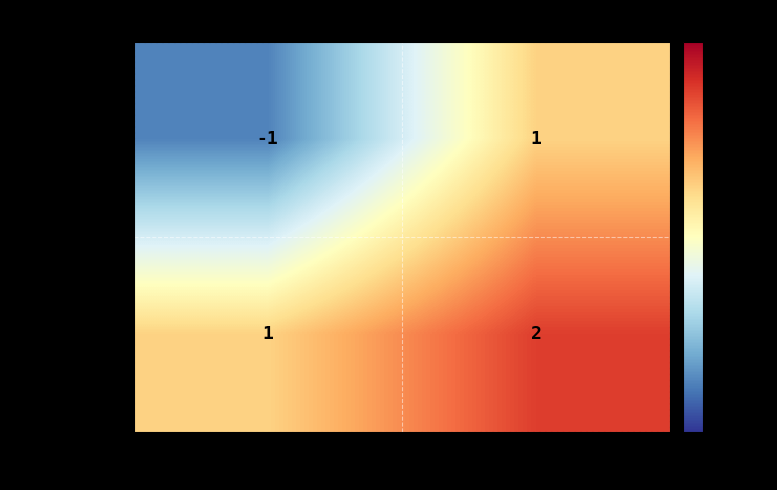

What is the total value across all series at 1?

3